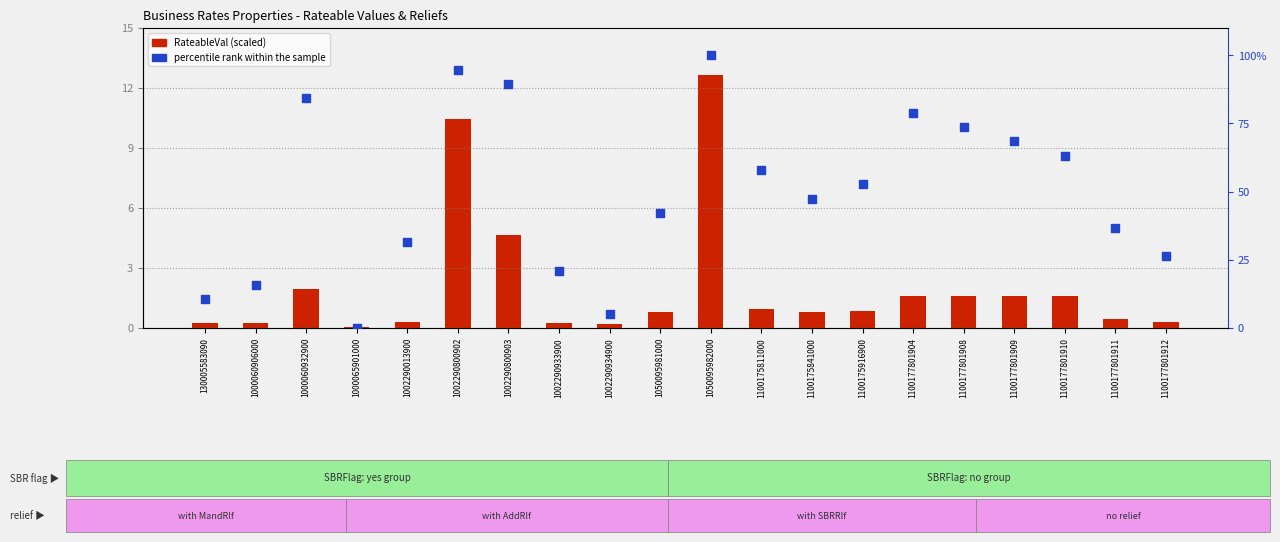

Is the value of percentile rank within the sample at 1100177801911 greater than the value of RateableVal (scaled) at 1002290013900?

Yes